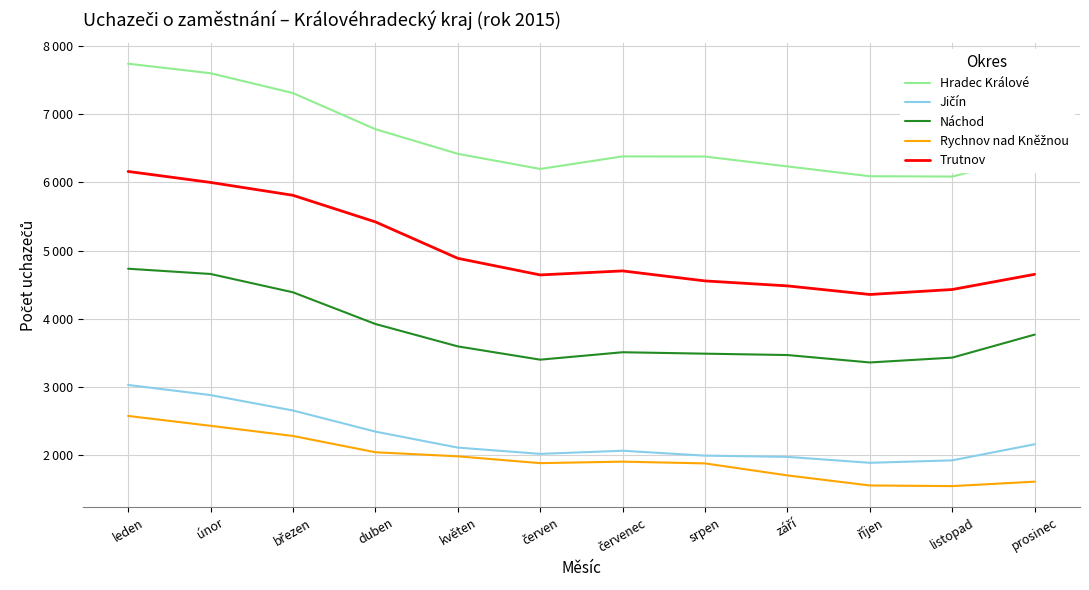

Which category has the highest value across all series?

leden